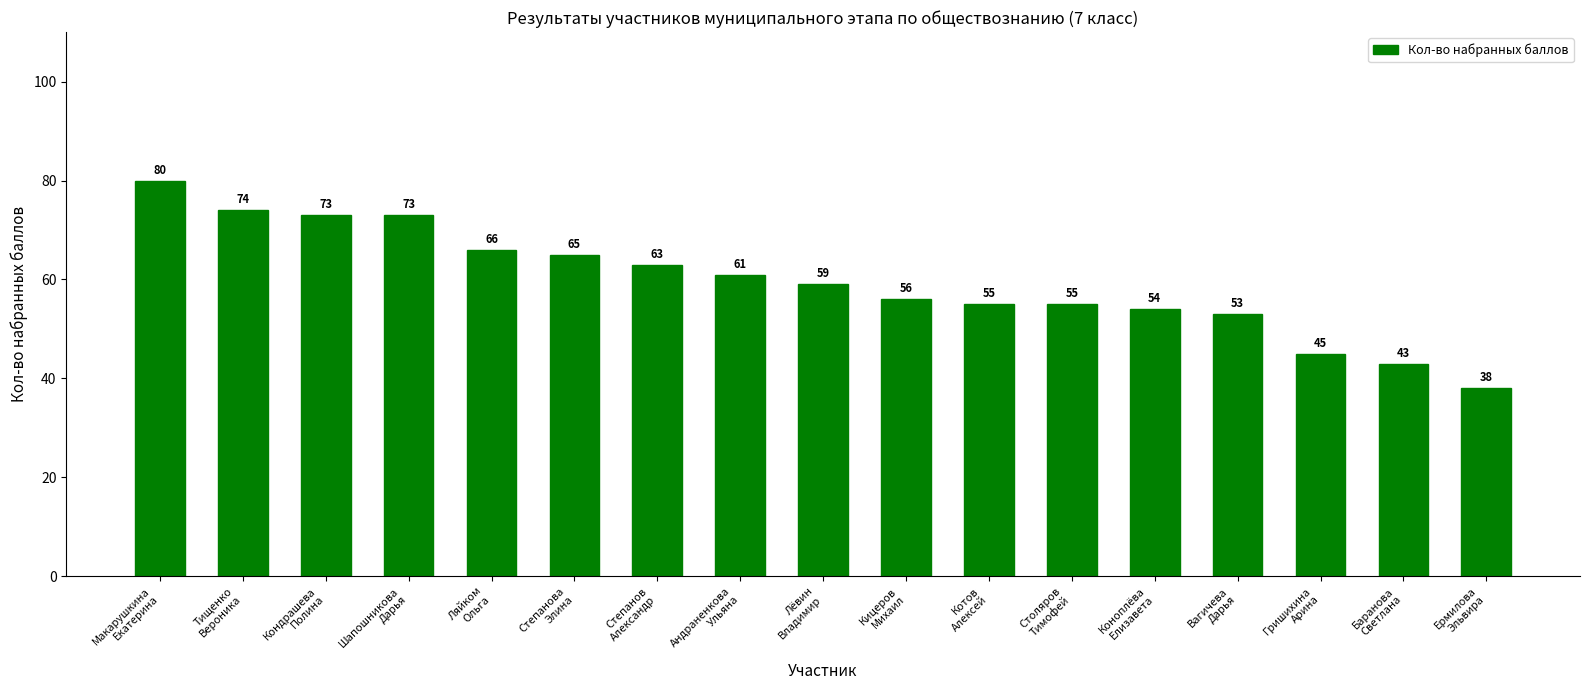

What is the value of the 6th bar from the left?

65